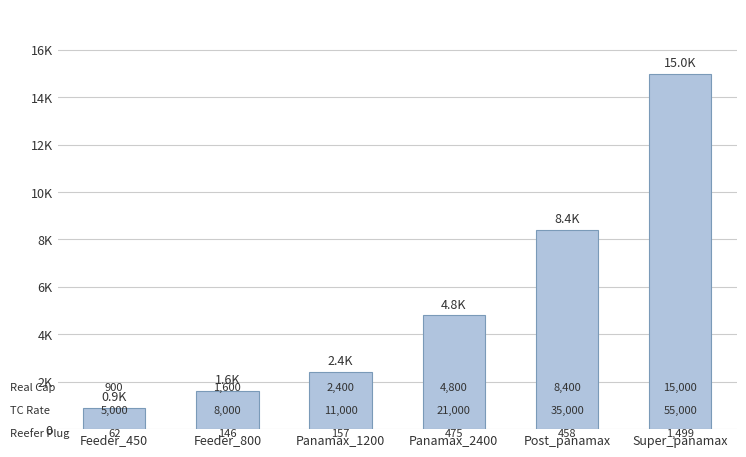

Does the chart contain any negative values?

No